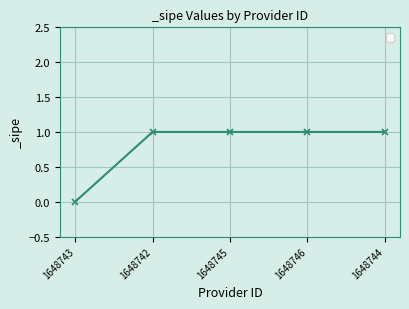

How many values are above zero?

4